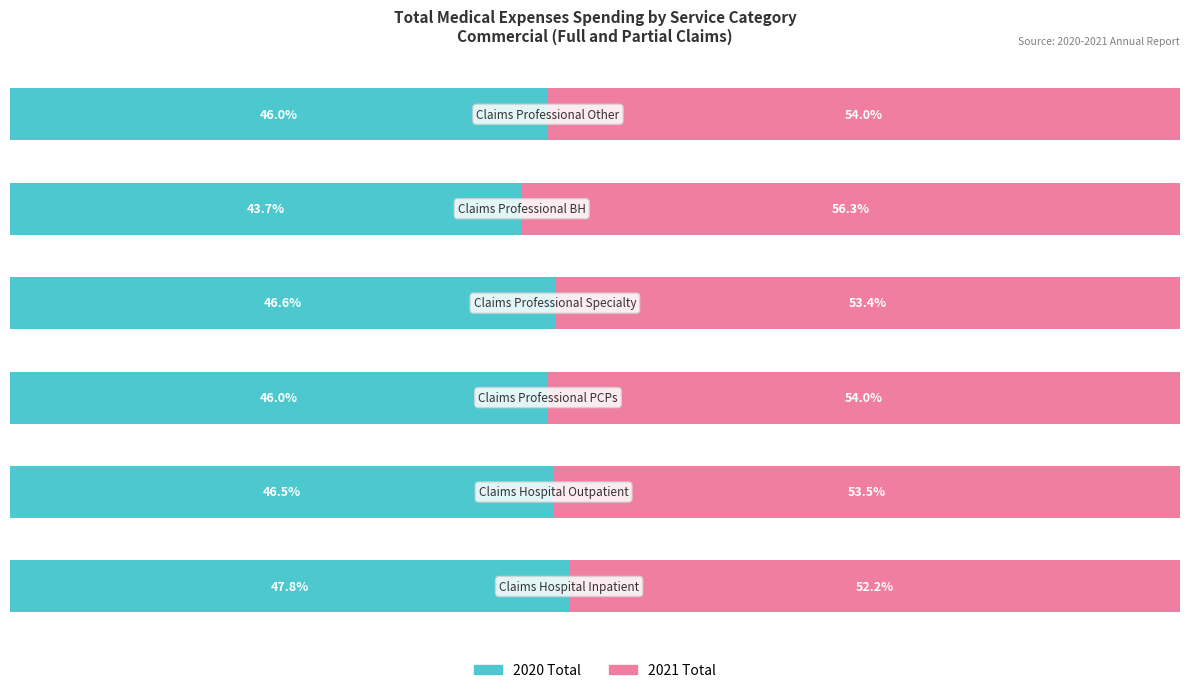

What are all the series names shown in the legend?

2020 Total, 2021 Total